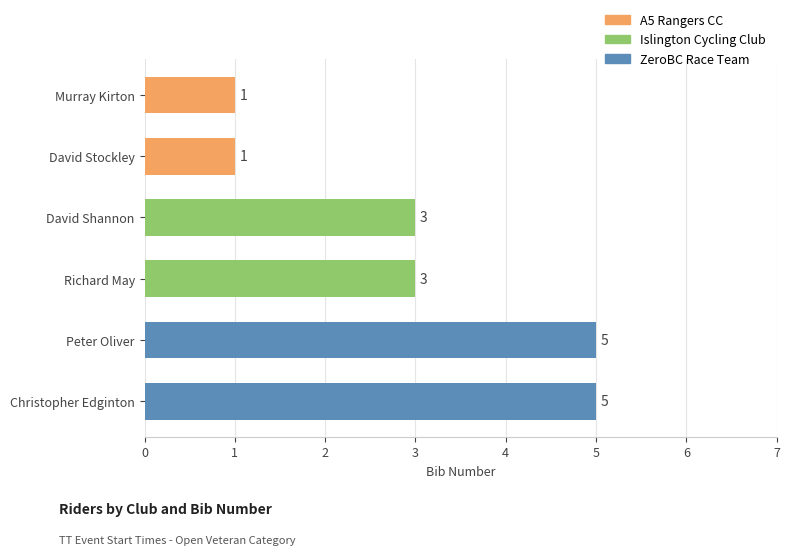

What is the value of the 1st bar from the top?

1